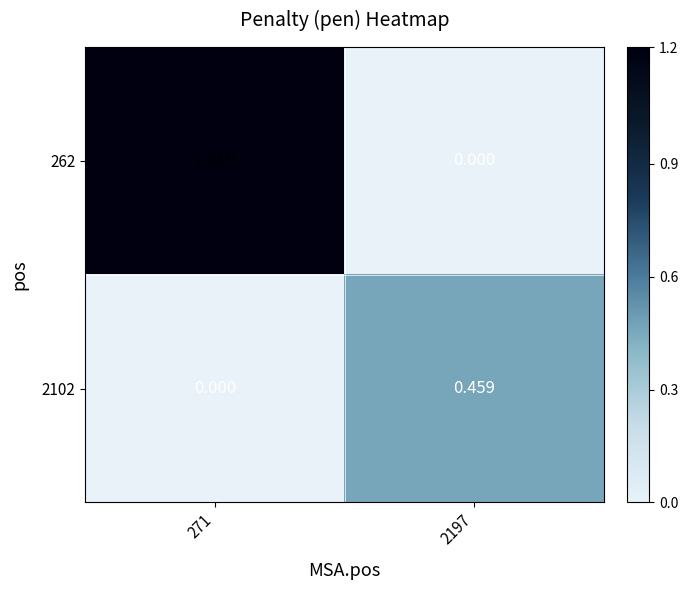

At how many categories does at least one series exceed 0?

2